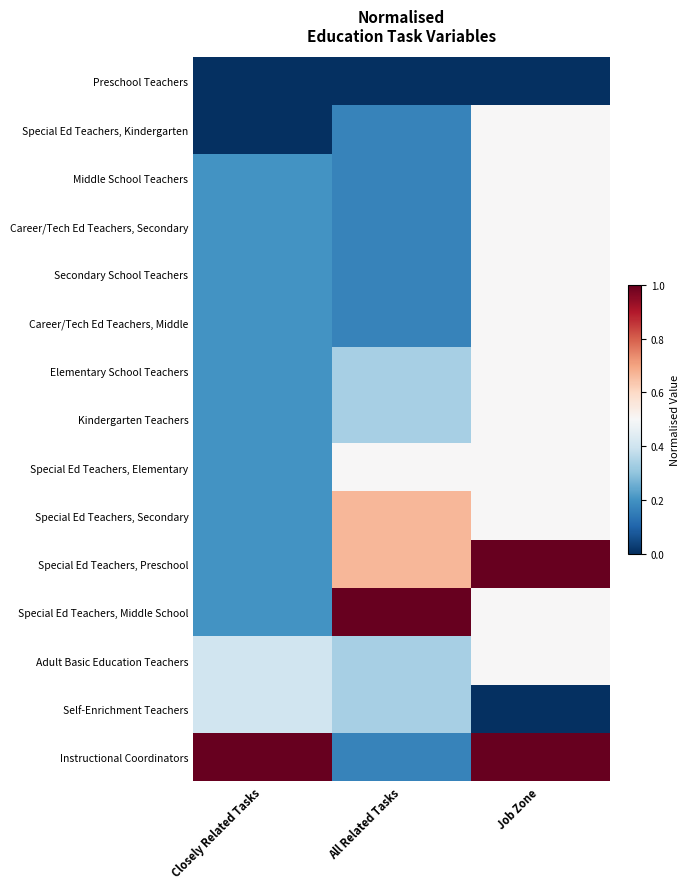

At how many categories does at least one series exceed 0?

3